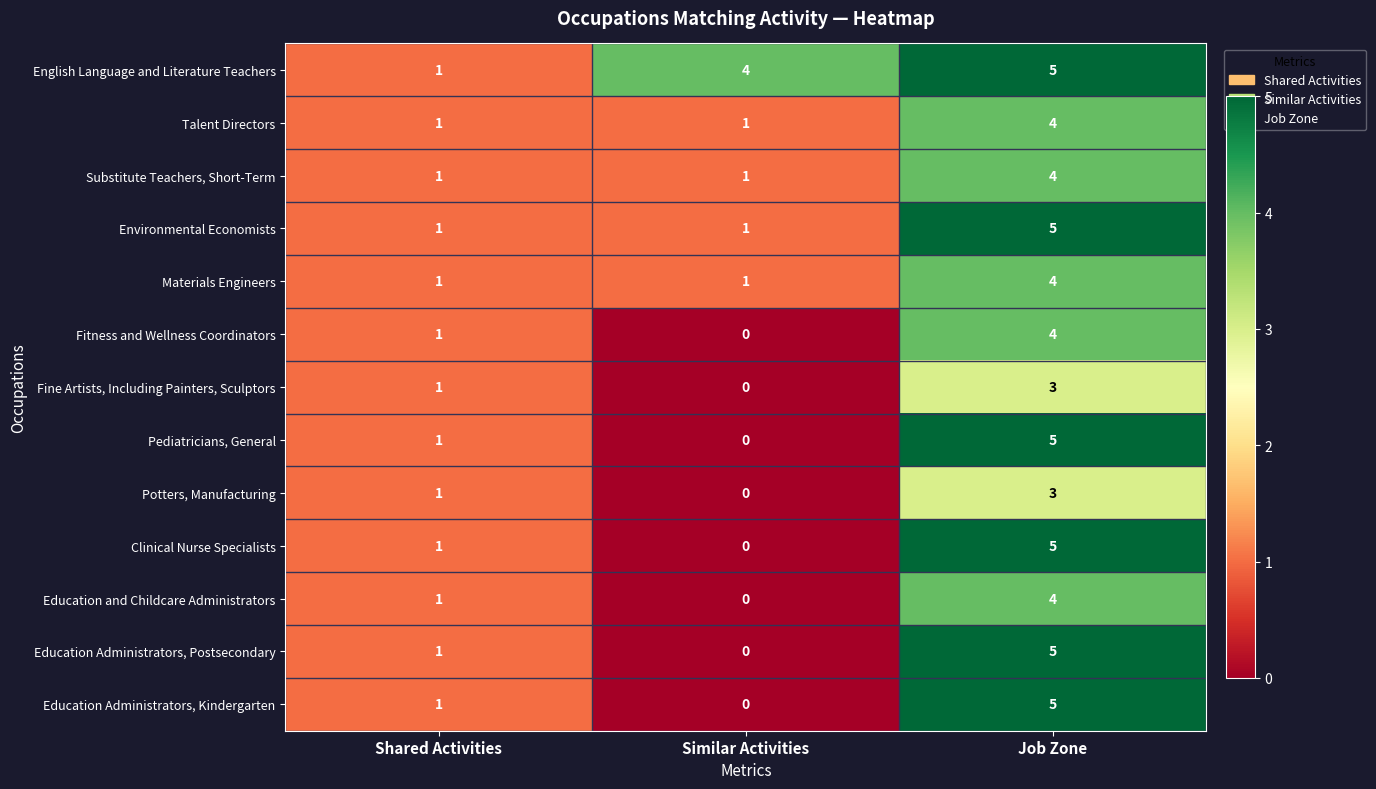

What is the spread (max minus min) of values at Similar Activities?

4